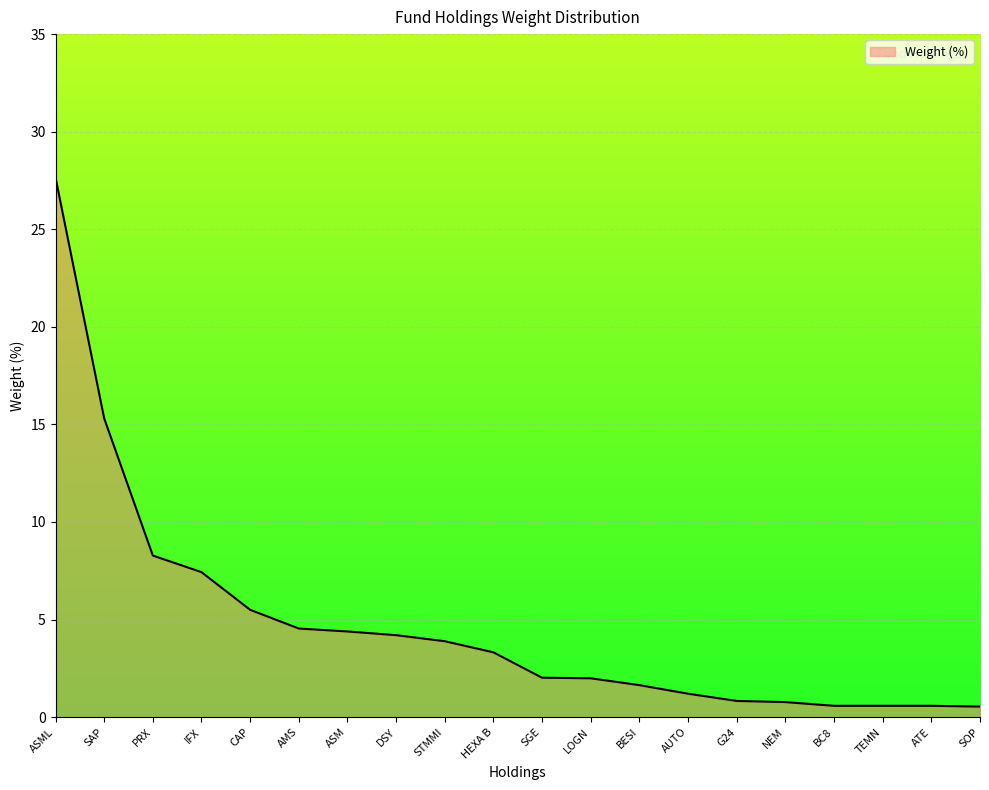

What position from the left is SAP?

2